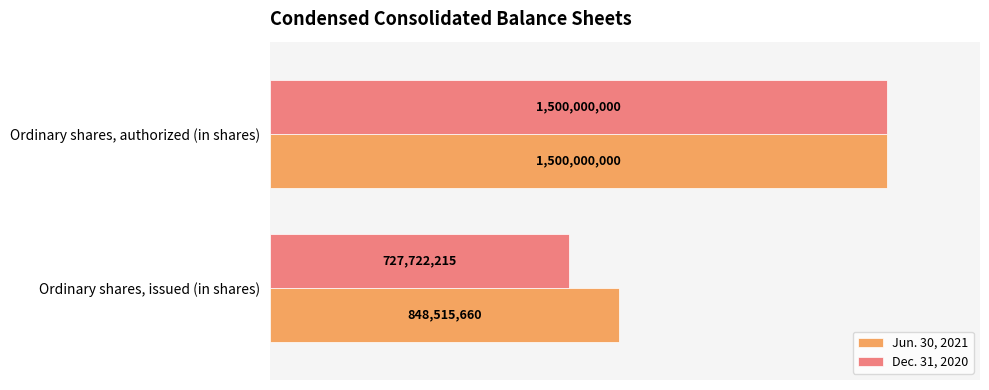

What is the minimum value for Jun. 30, 2021?

848515660